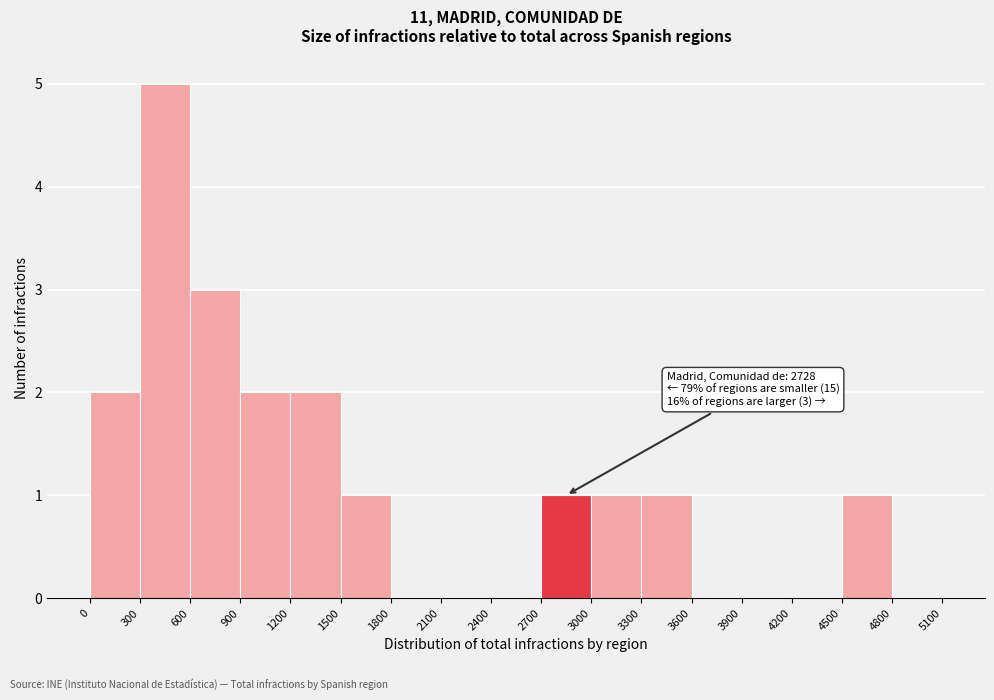

Which range on the x-axis has the tallest bar?

300 to 600